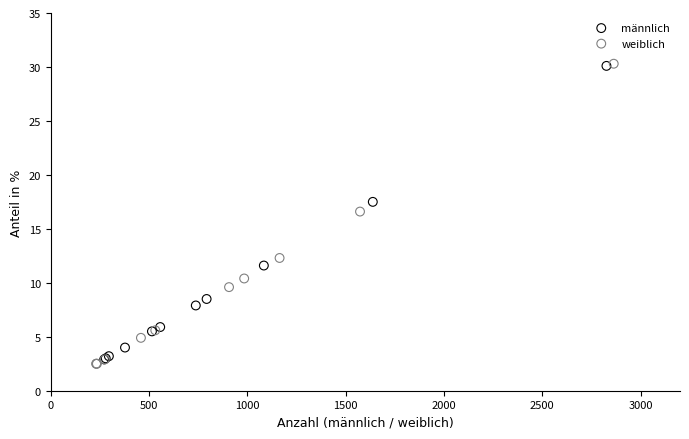

Which series has the largest Y range (max minus min)?

weiblich